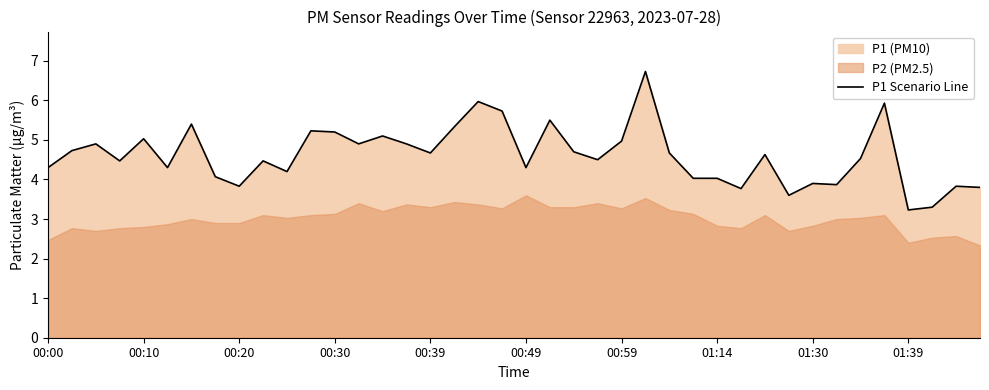

True or false: P1 Scenario Line has a value of 3.0 at 00:59.

False